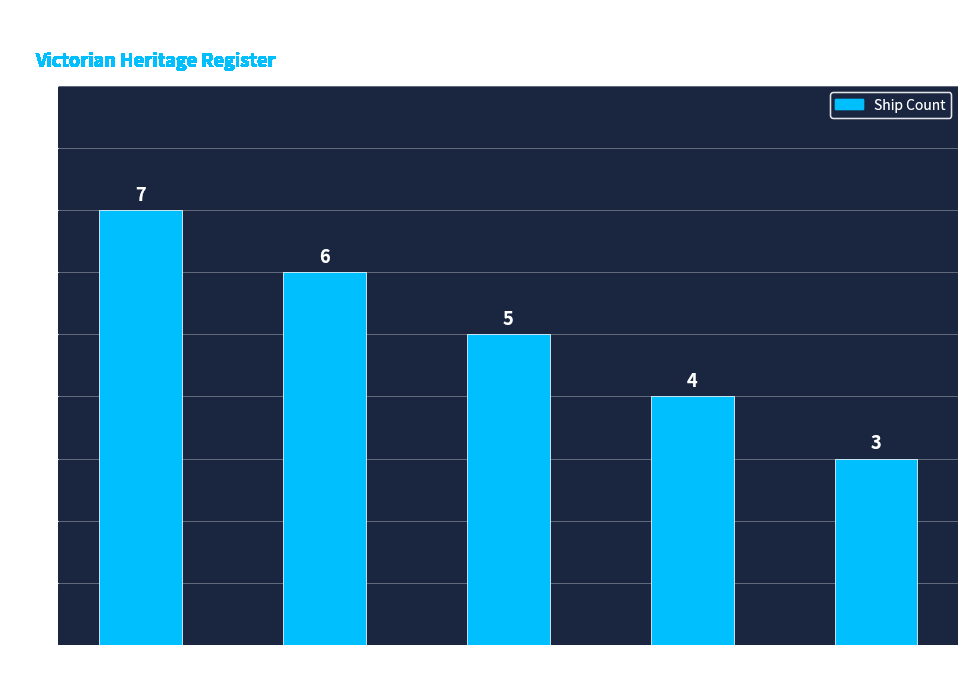

Count the number of data series in this chart.

1